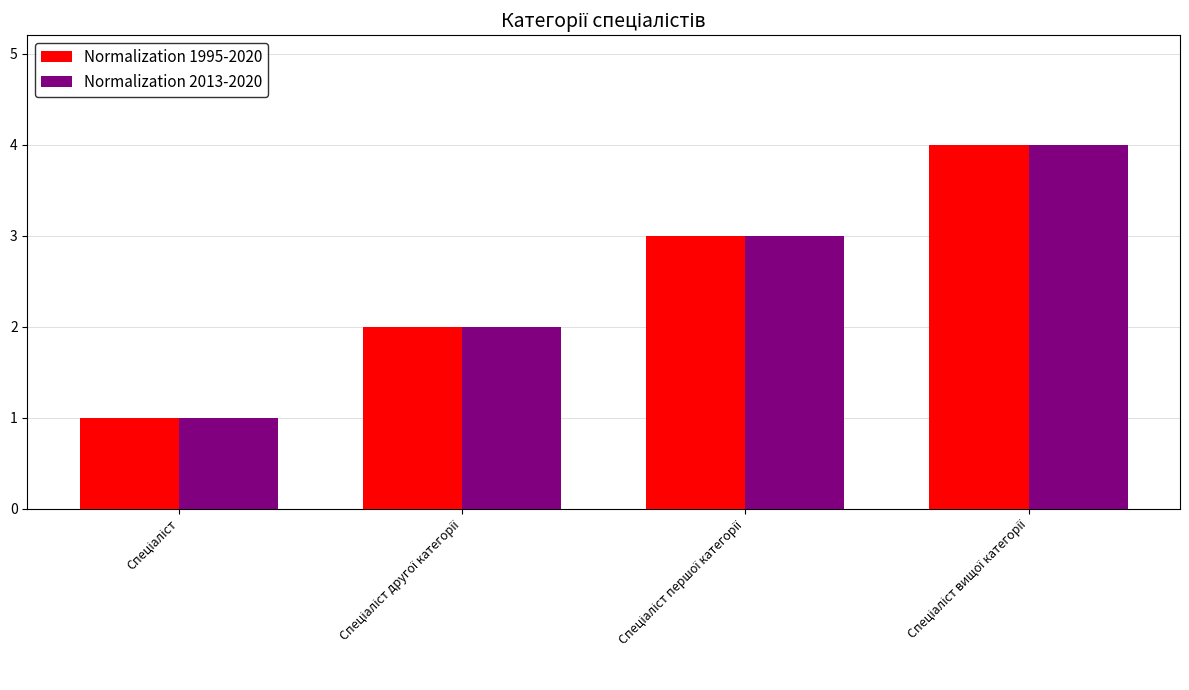

Reading left to right, extract all data points from this chart.

Normalization 1995-2020: 1	2	3	4
Normalization 2013-2020: 1	2	3	4